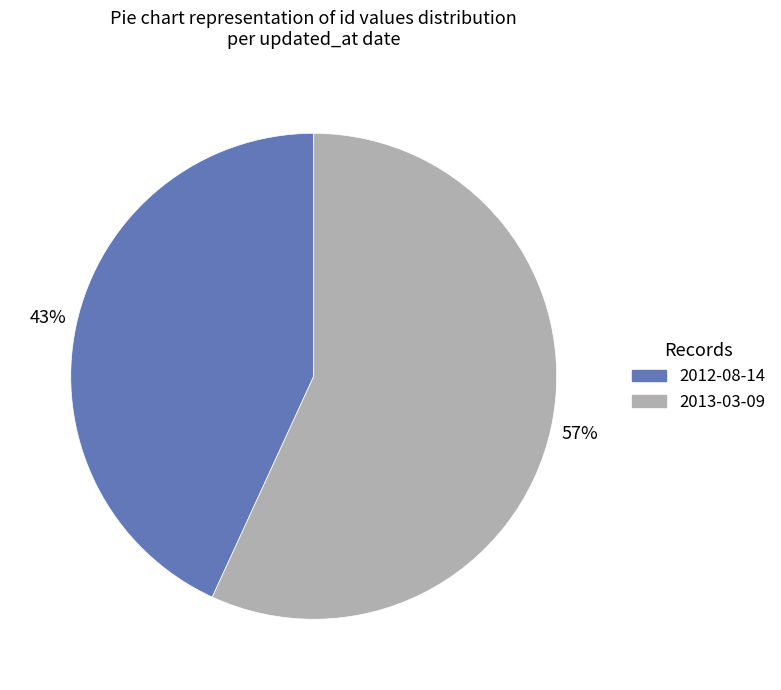

Combined, do 2012-08-14 and 2013-03-09 account for over 50%?

Yes